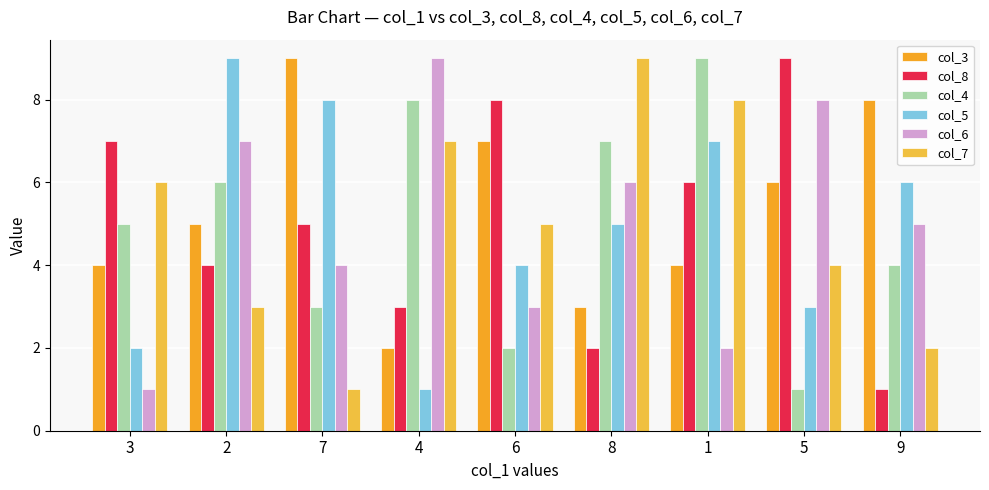

Count the col_6 values in the range 3 to 7.

5